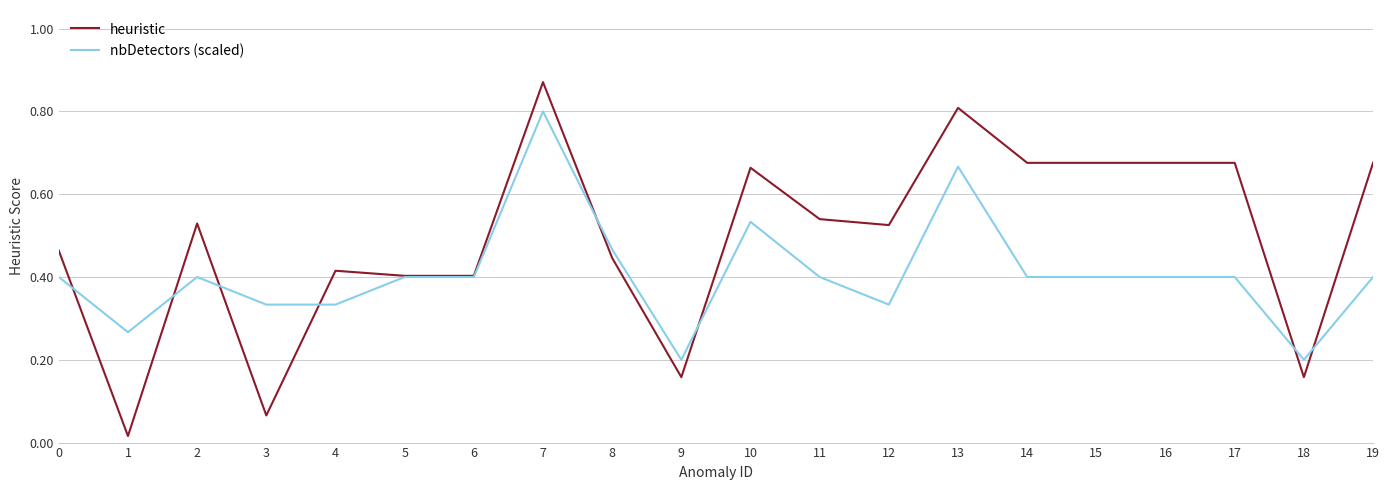

List the series in order of their overall mean, lowest first.

nbDetectors (scaled), heuristic